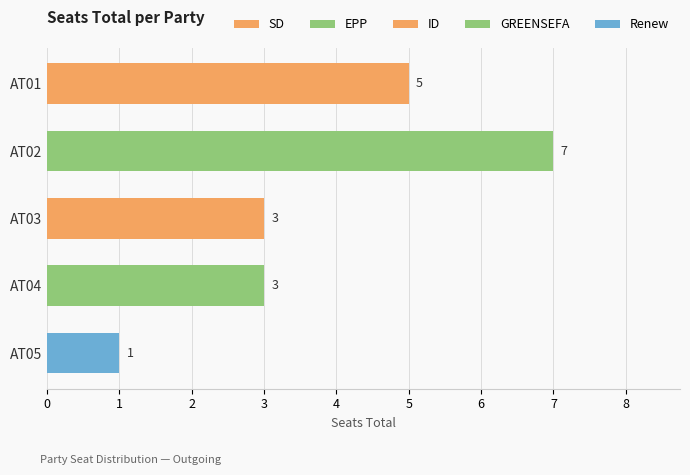

Count the number of data series in this chart.

1